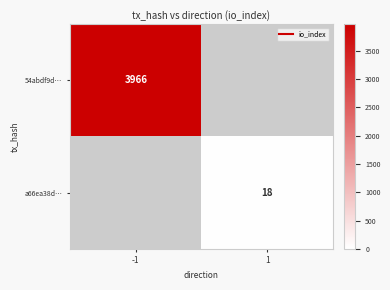

What is the difference between the highest and lowest values at 1?

18